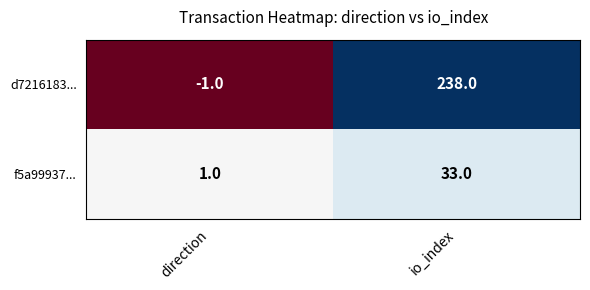

Which series has the widest spread of values?

d7216183...